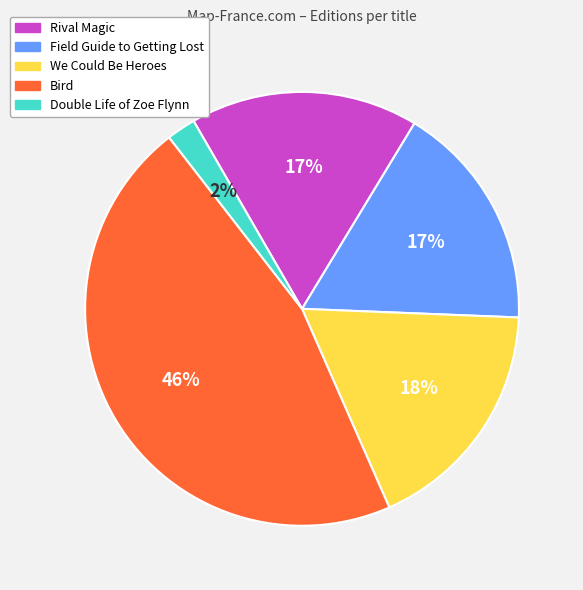

To the nearest percent, what is the difference between the largest and smallest slice percentages?

44%